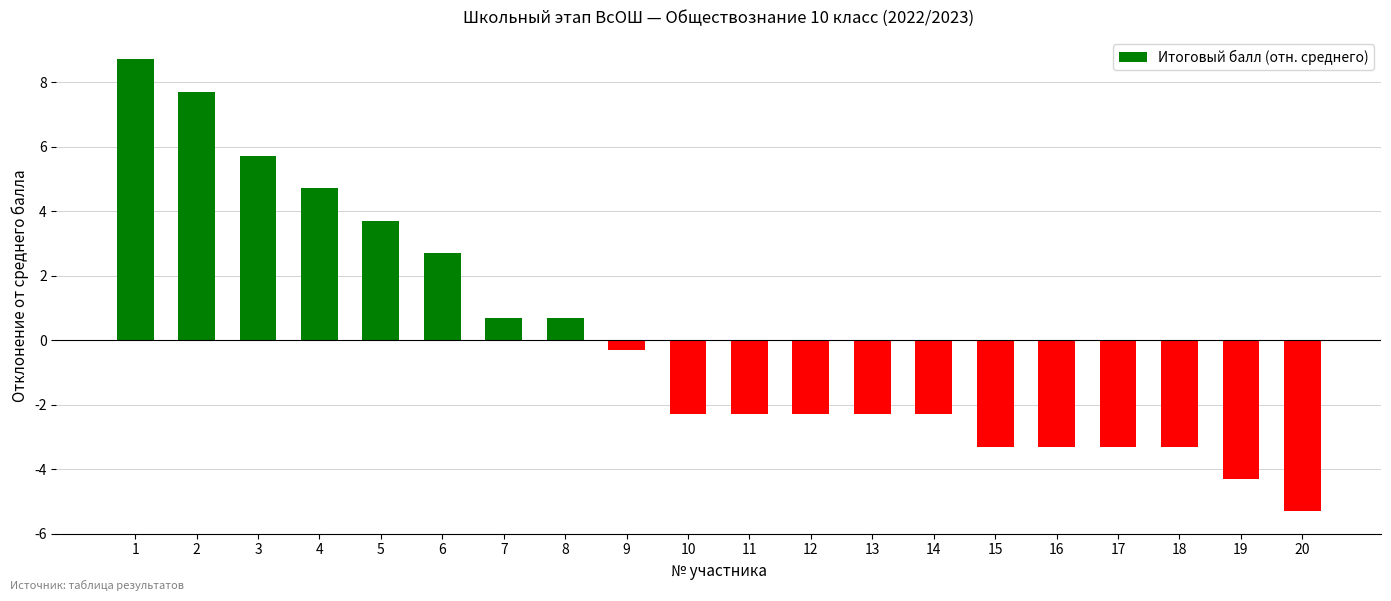

Are the bars grouped side by side (vs. stacked)?

No